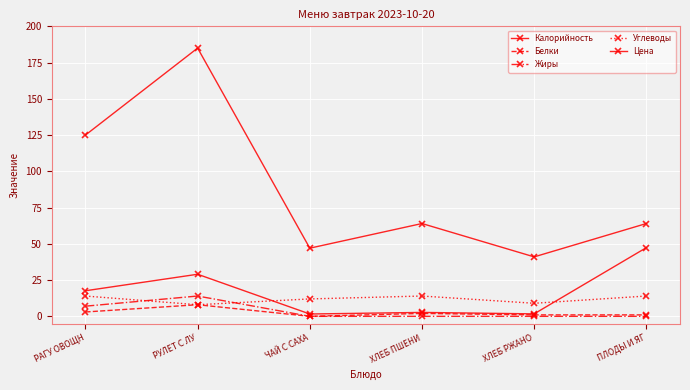

Is the value of Углеводы at ХЛЕБ РЖАНО greater than the value of Белки at ХЛЕБ ПШЕНИ?

Yes